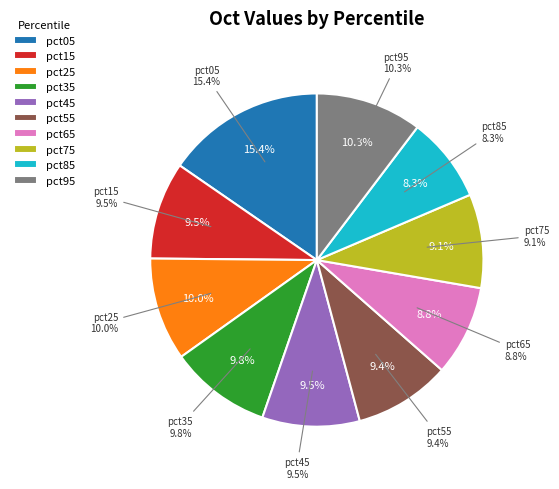

Combined, do pct05 and pct85 account for over 50%?

No